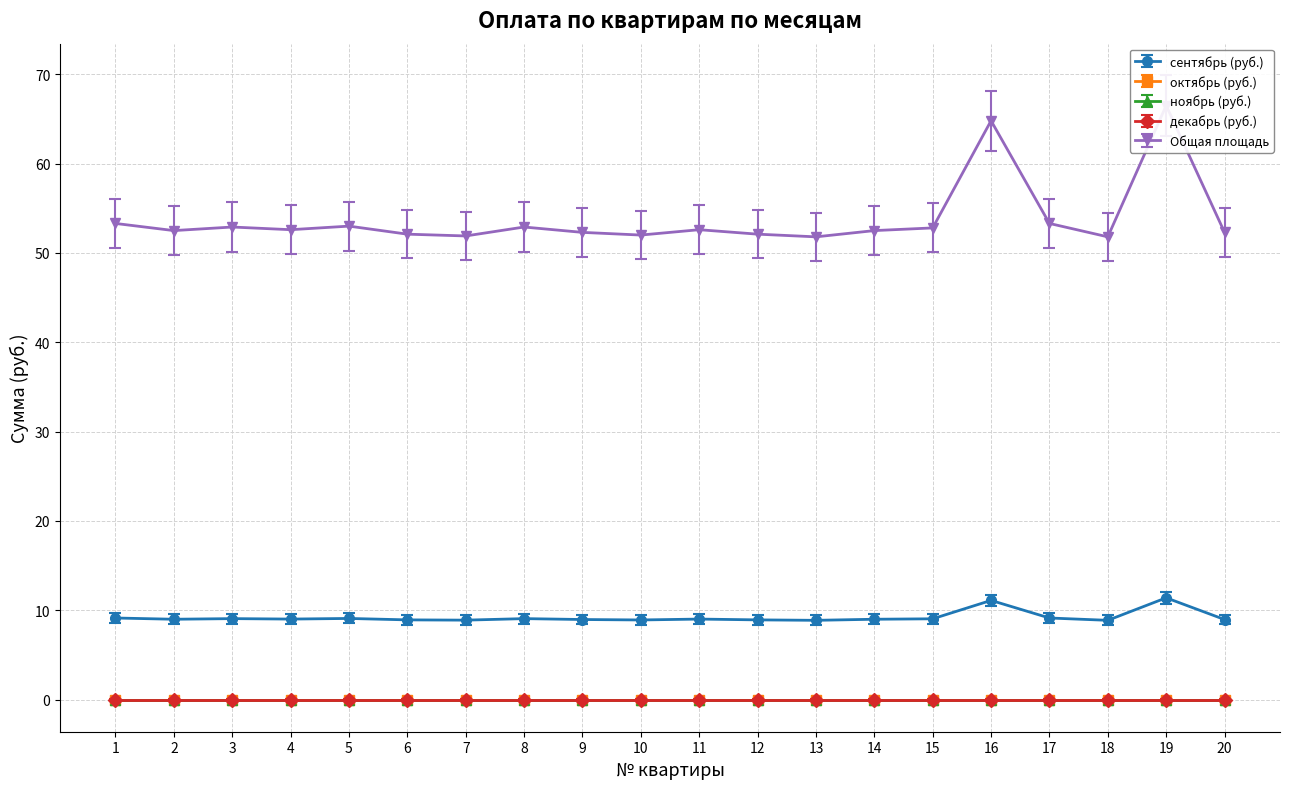

At how many categories does at least one series exceed 64?

2